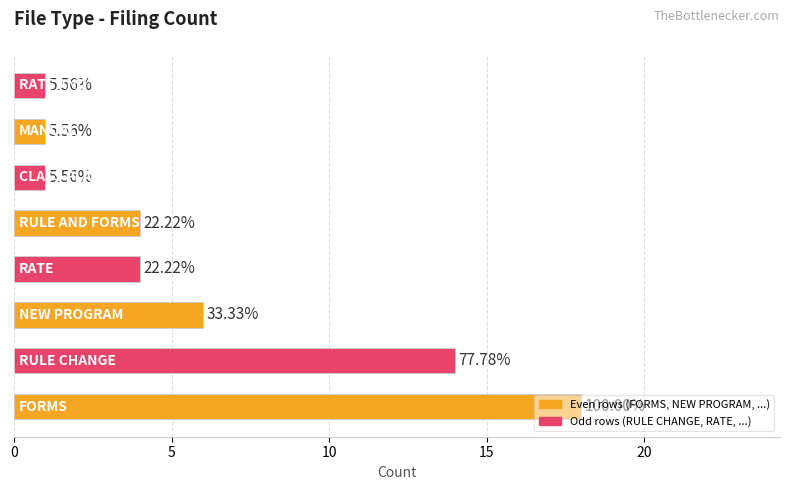

What is the minimum value shown in the chart?

1